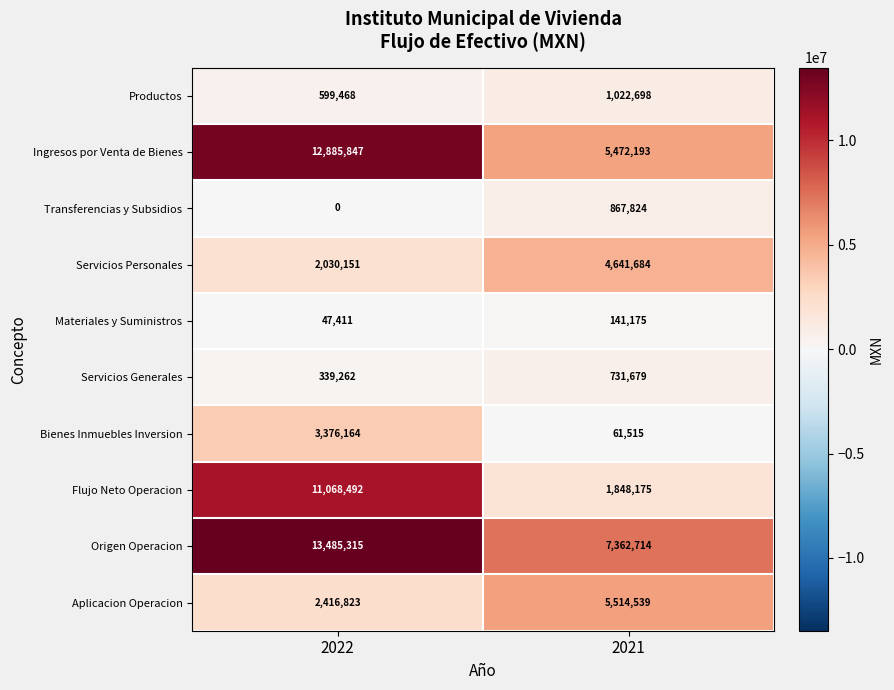

Is it true that Aplicacion Operacion equals 5514539 at 2021?

True